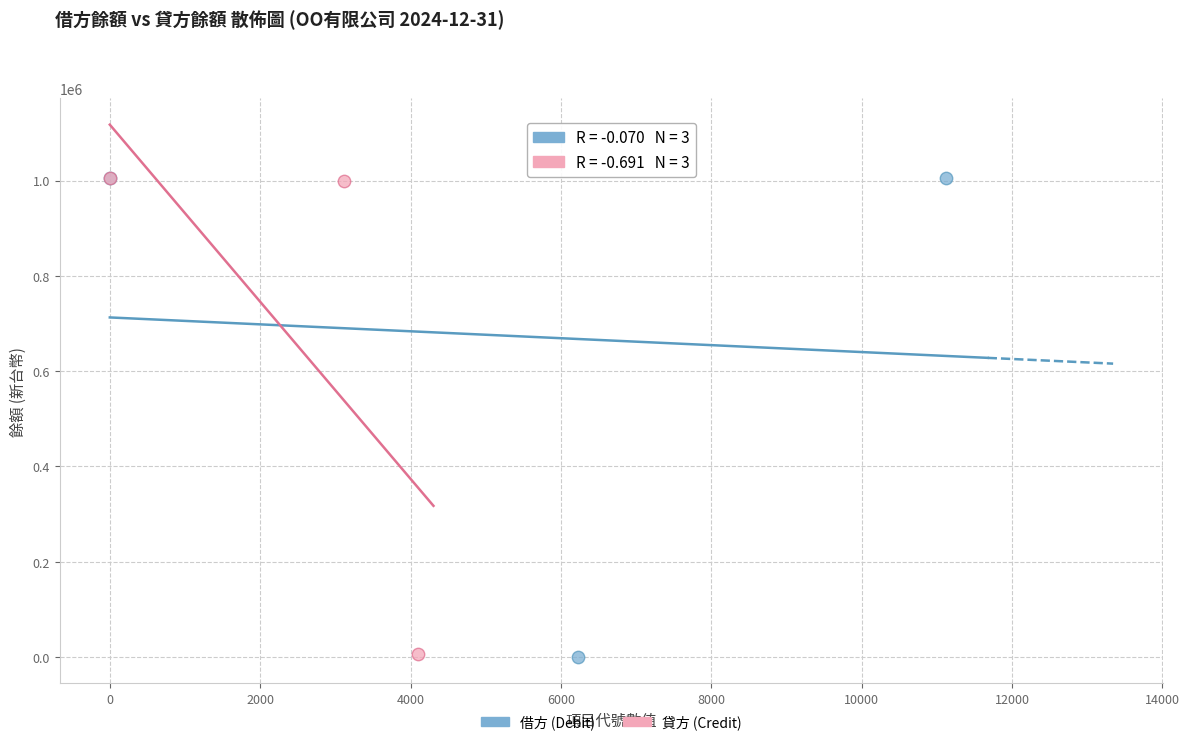

Which series has the widest spread of Y values?

借方 (Debit)